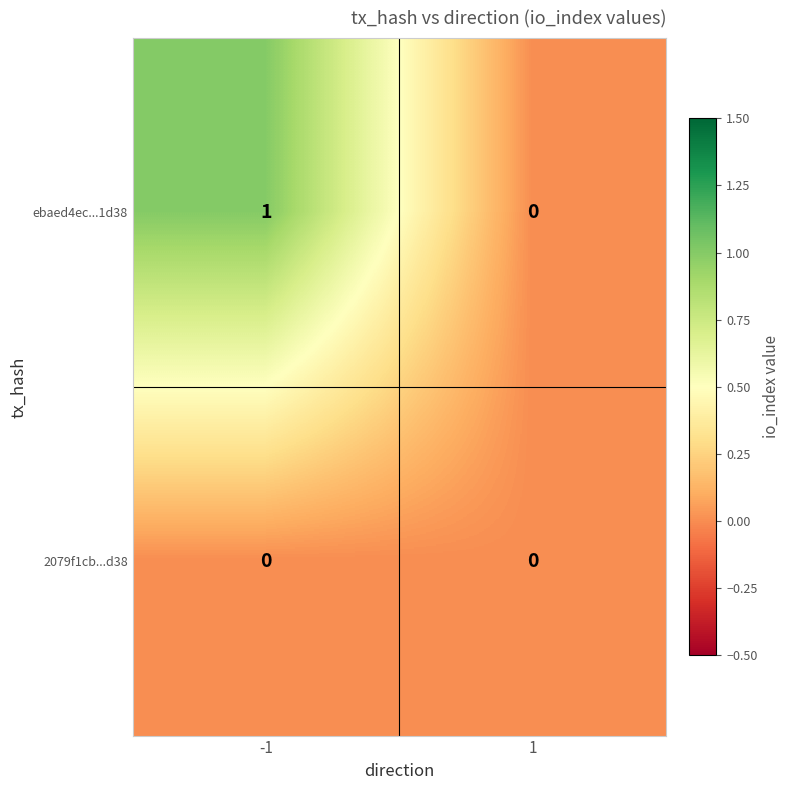

What is the difference between the highest and lowest values at -1?

1